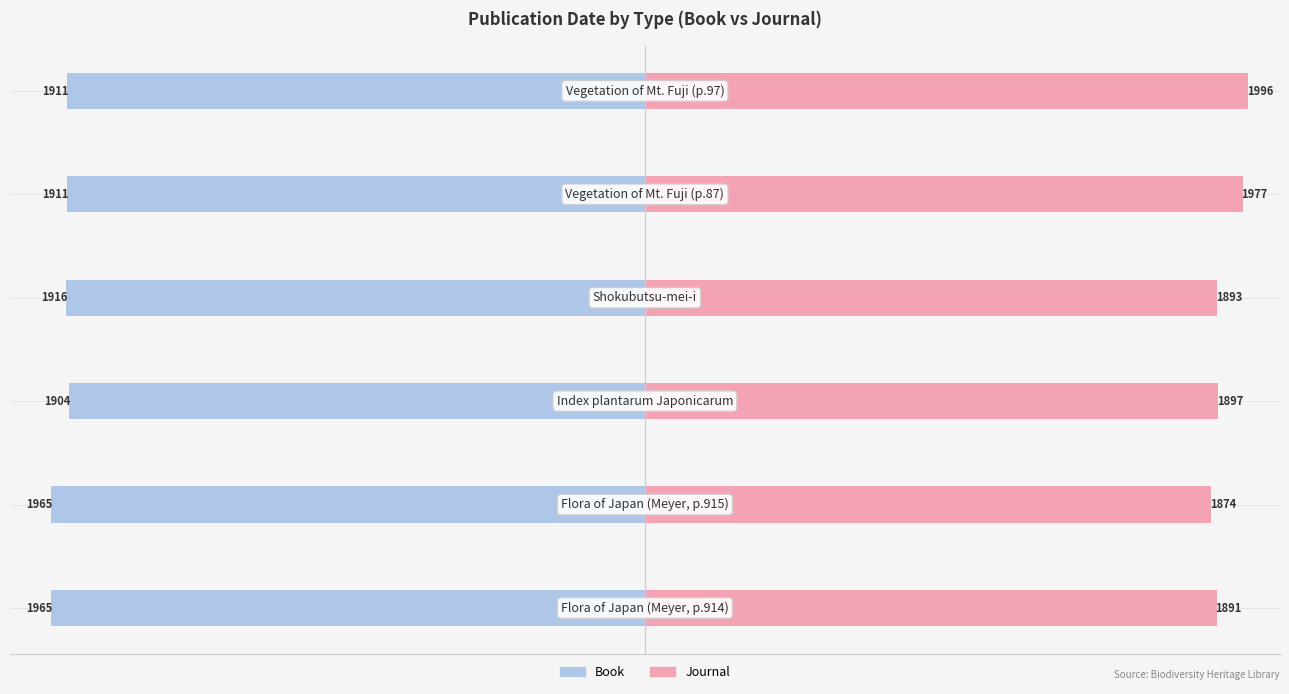

What is the value of the Journal bar at the 4th from the left?

1893